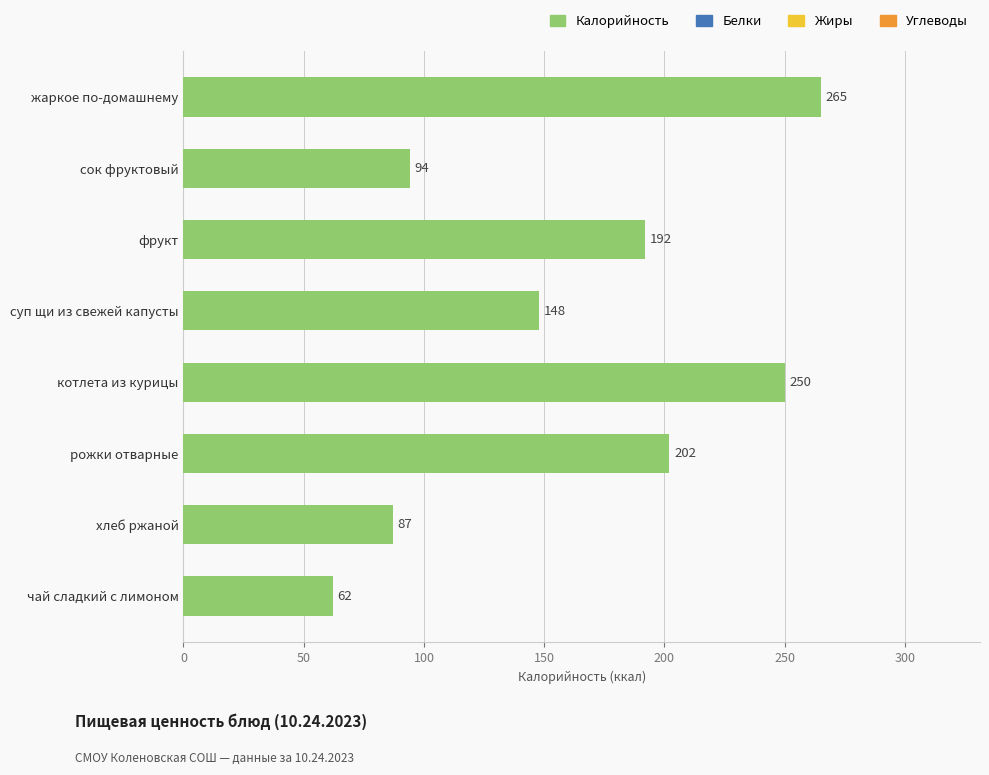

What is the approximate value at рожки отварные, to the nearest 50?

200